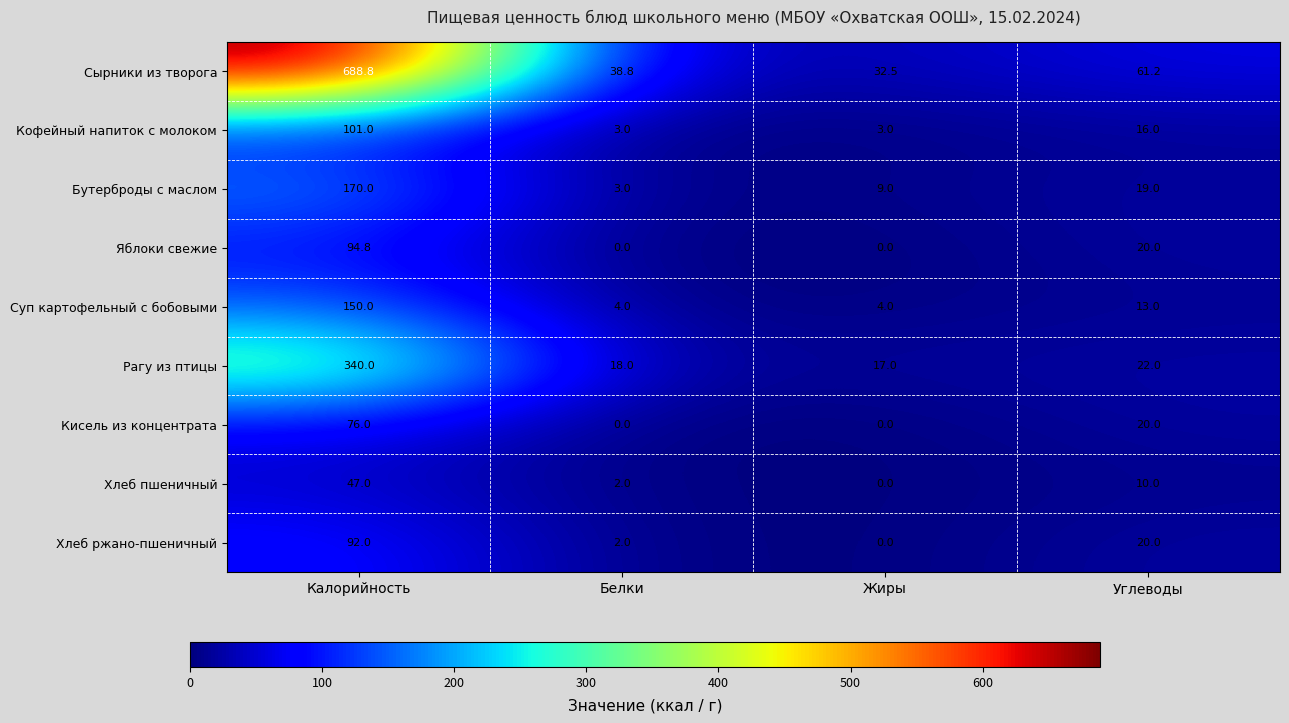

How many series are shown in this chart?

9